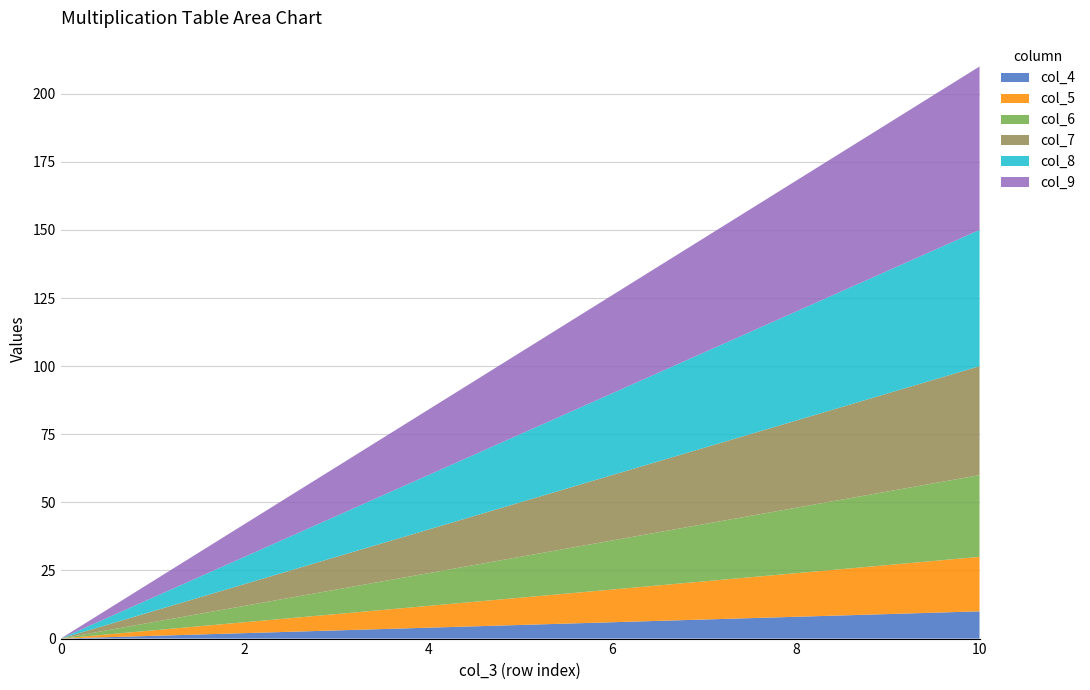

Reading right to left, extract all data points from this chart.

col_4: 10	9	8	7	6	5	4	3	2	1	0
col_5: 20	18	16	14	12	10	8	6	4	2	0
col_6: 30	27	24	21	18	15	12	9	6	3	0
col_7: 40	36	32	28	24	20	16	12	8	4	0
col_8: 50	45	40	35	30	25	20	15	10	5	0
col_9: 60	54	48	42	36	30	24	18	12	6	0